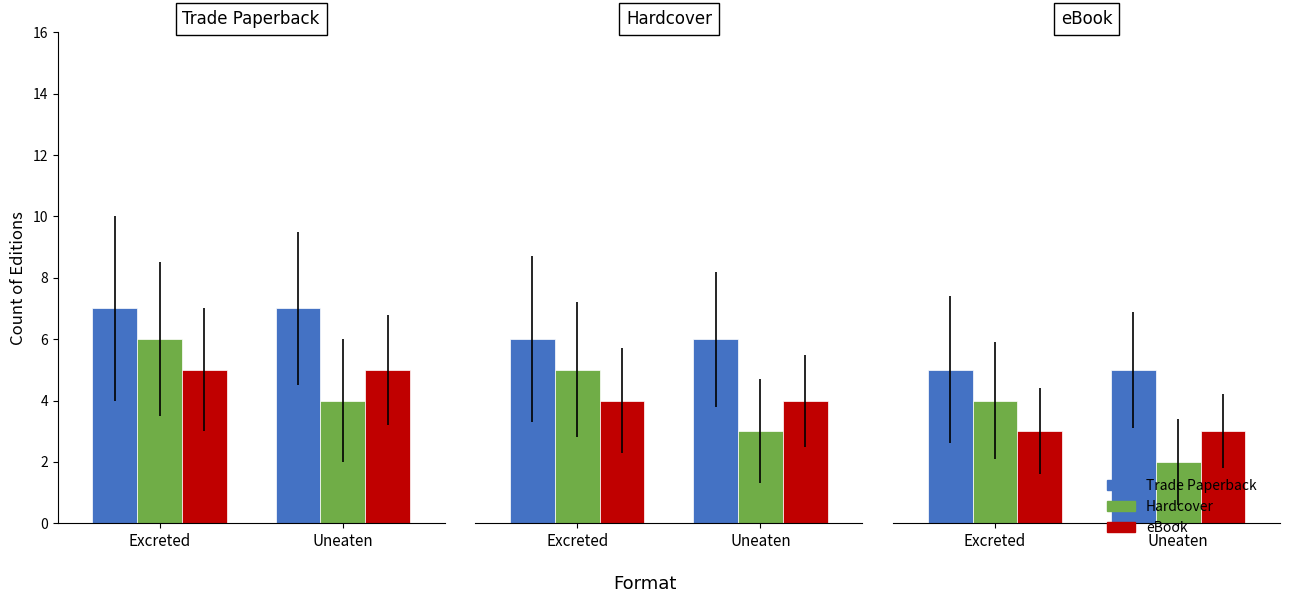

What are all the series names shown in the legend?

Trade Paperback, Hardcover, eBook